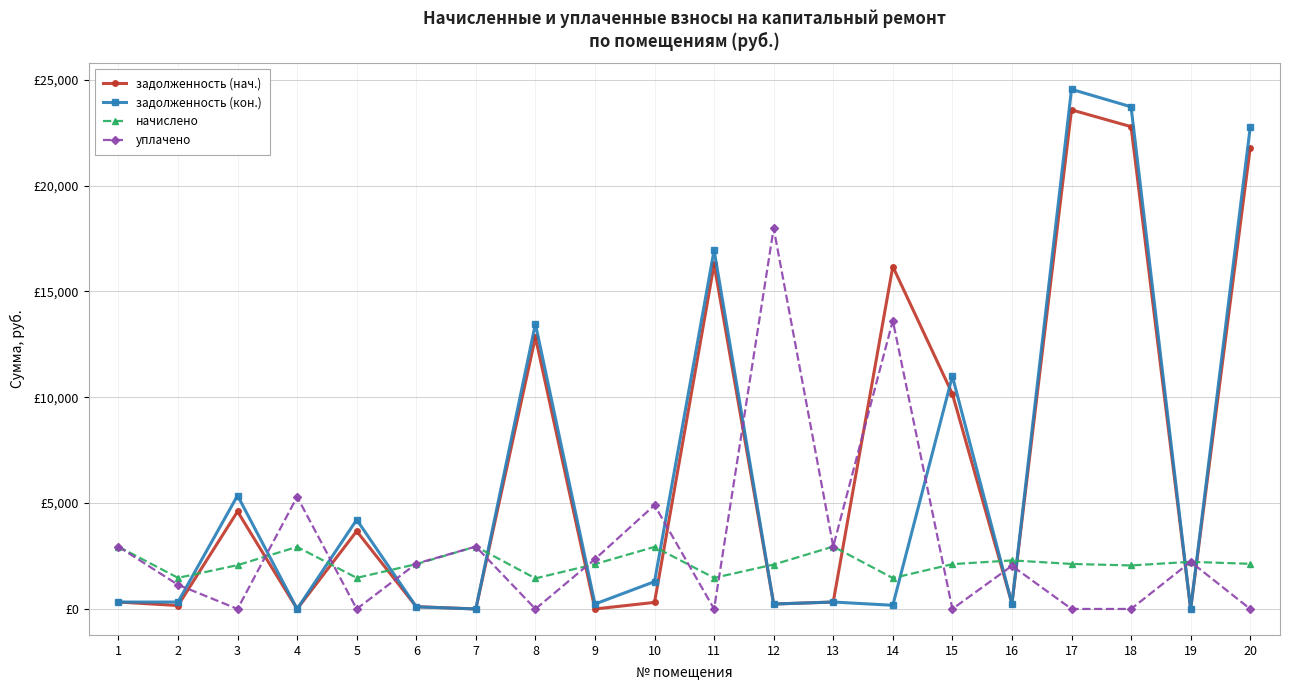

Rank the series at 3 from lowest to highest value.

уплачено, начислено, задолженность (нач.), задолженность (кон.)